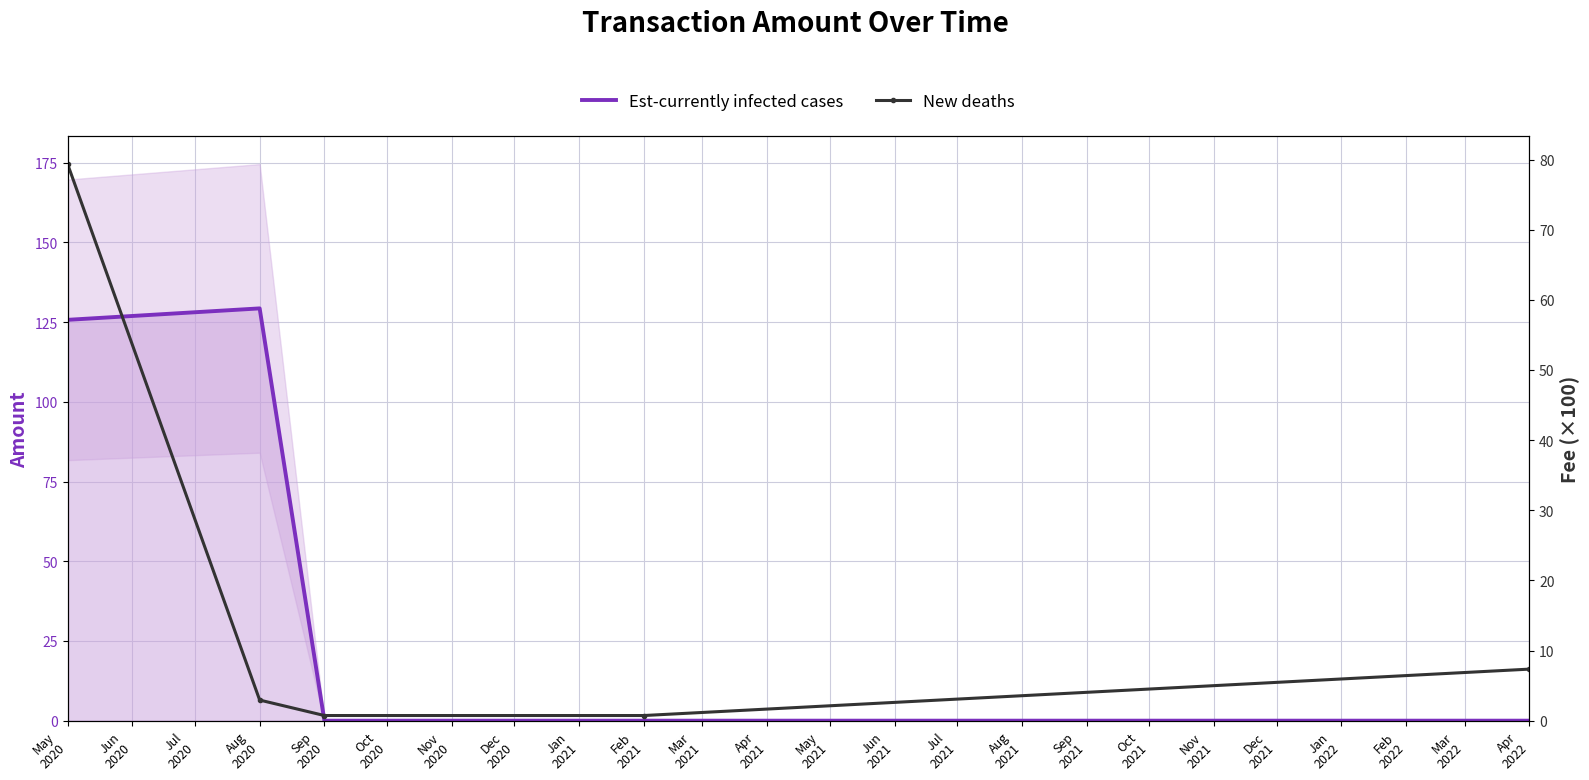

True or false: New deaths has more than 0 points higher than both neighbors.

False